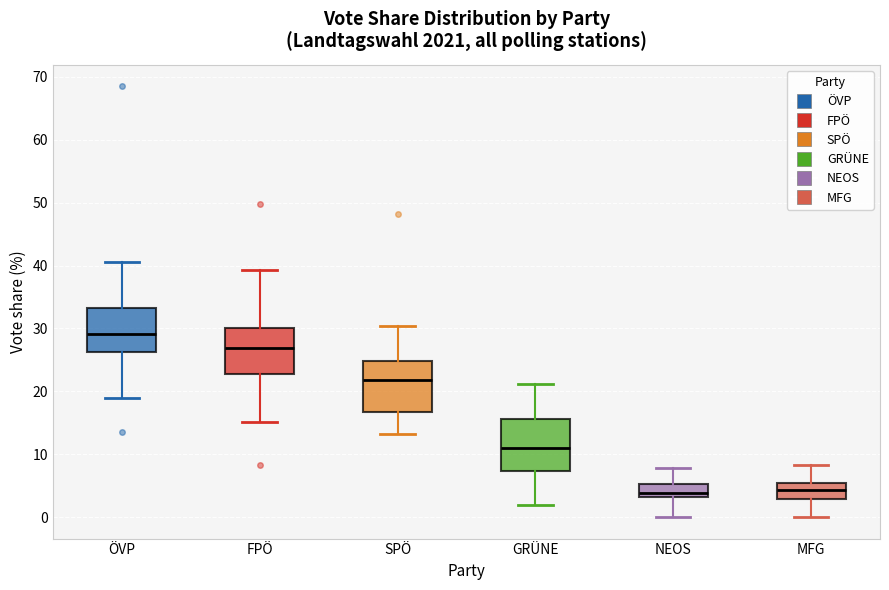

Where does the median line of the box for GRÜNE sit on the y-axis? The values are not printed on the chart, so give them approximately, as read against the axis.

11